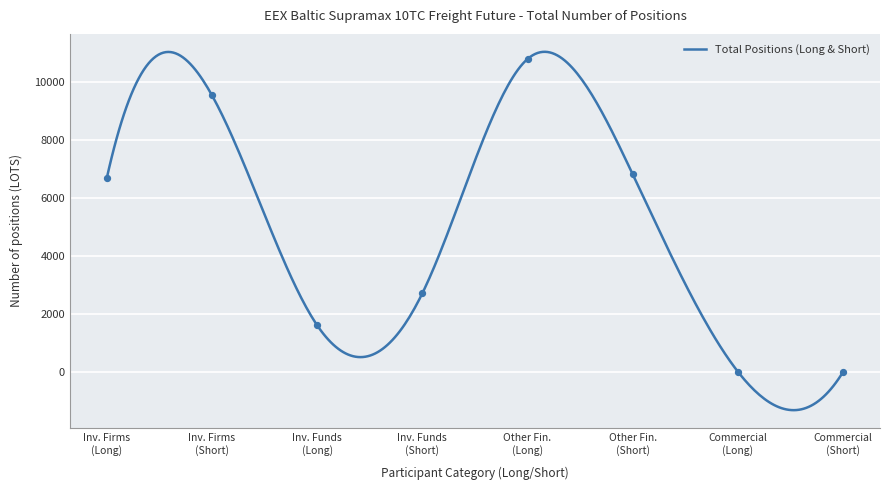

What is the highest value of the Total Positions (Long & Short) series?

11047.8